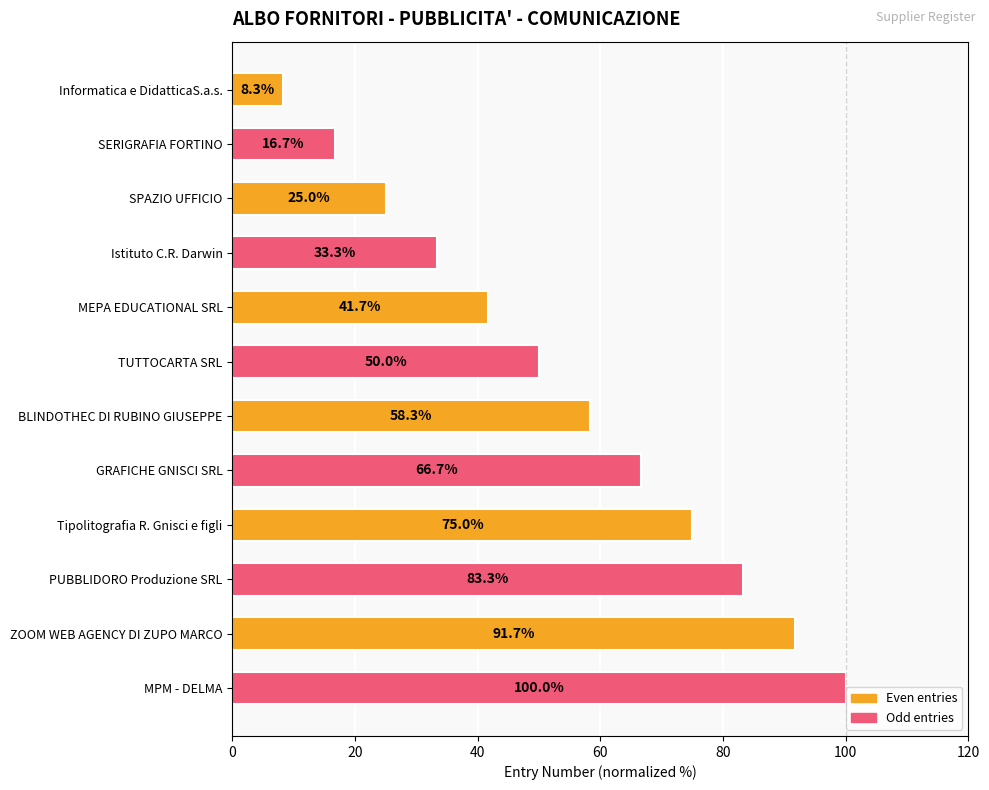

What is the change in value from SERIGRAFIA FORTINO to GRAFICHE GNISCI SRL?

+50.0